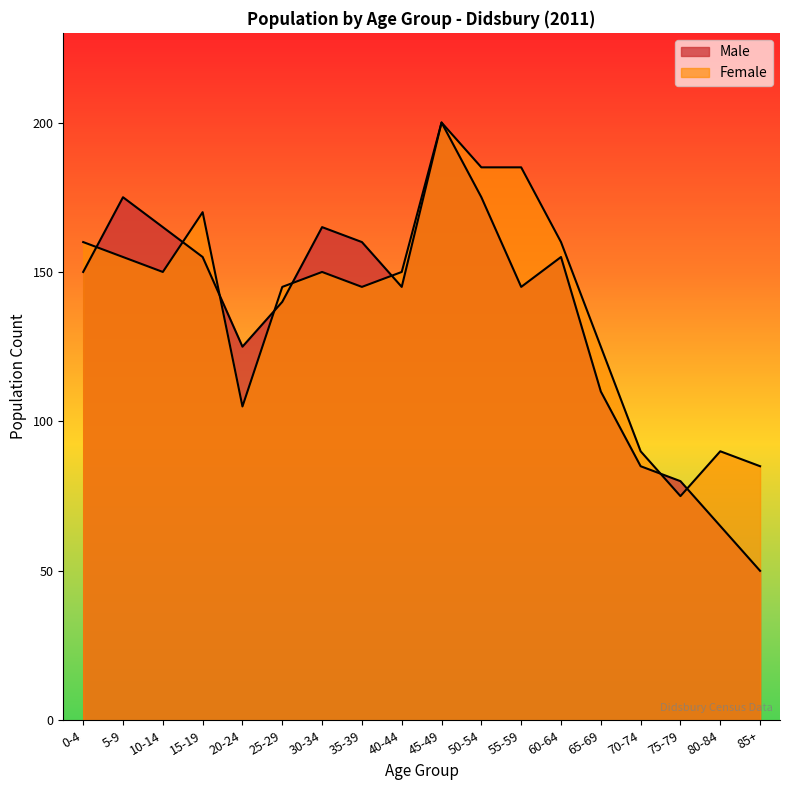

What is the total value across all series at 50-54?

360